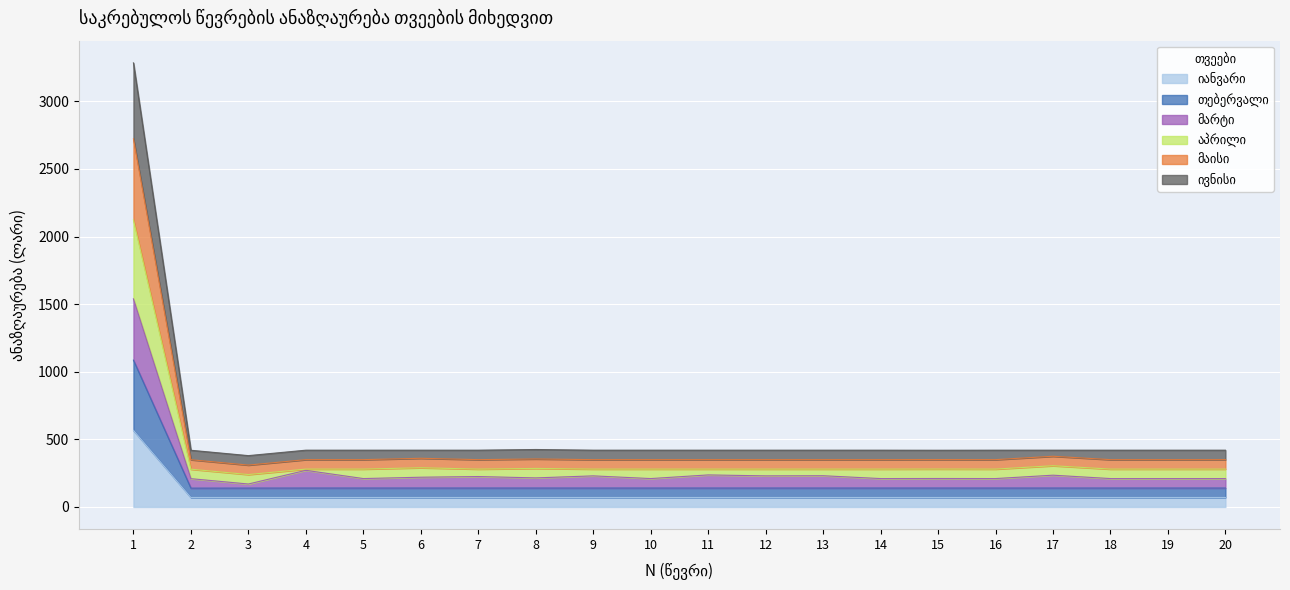

Does the chart display data point markers on the line(s)?

No